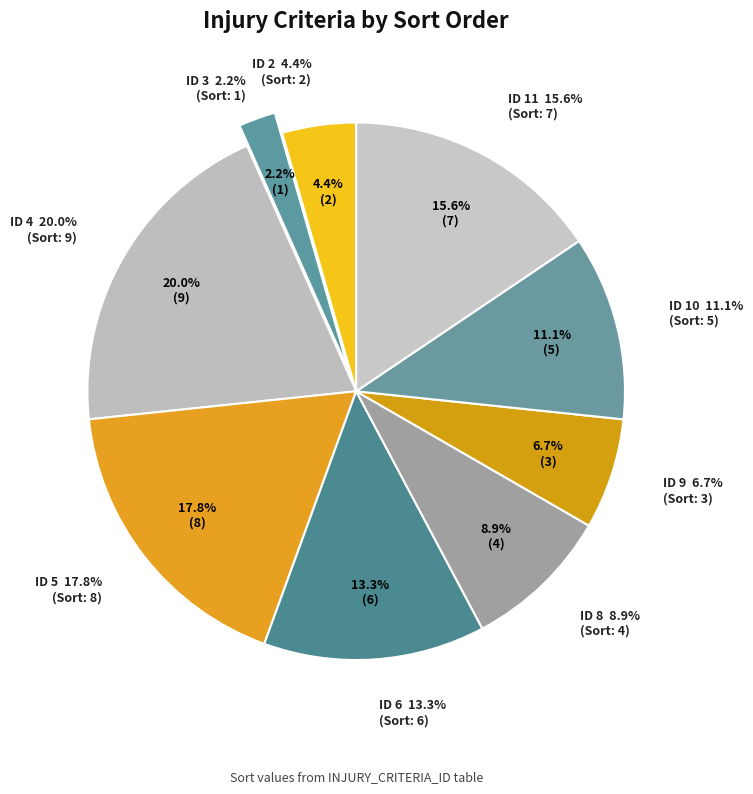

What is the smallest slice in the pie chart?

3